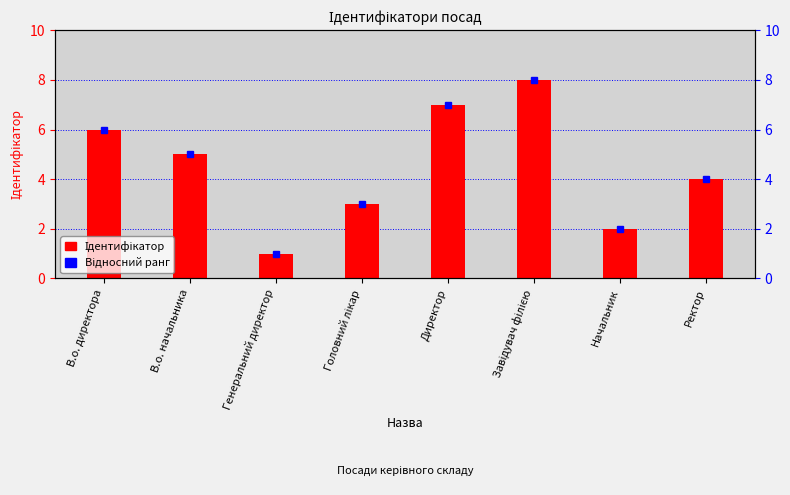

Is it true that Відносний ранг equals 6 at Ректор?

False